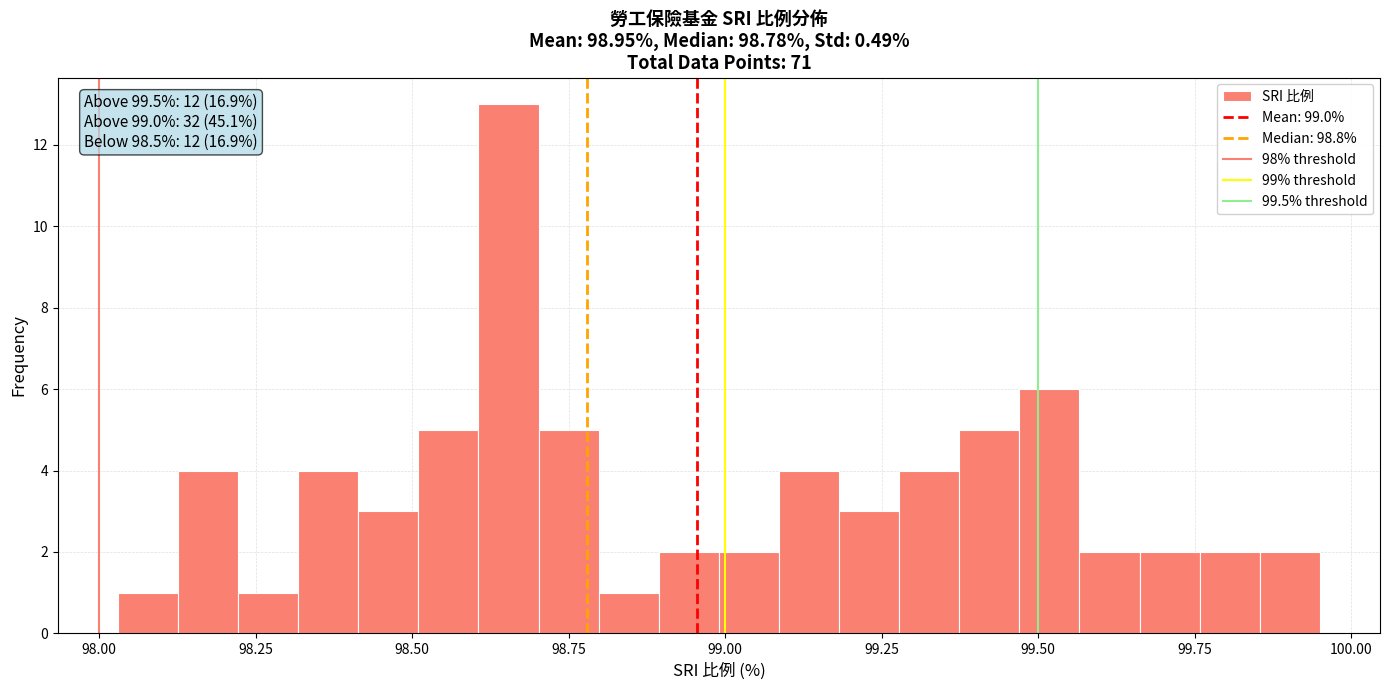

Read against the x-axis, roughly where is the centre of the tallest bar?

98.65